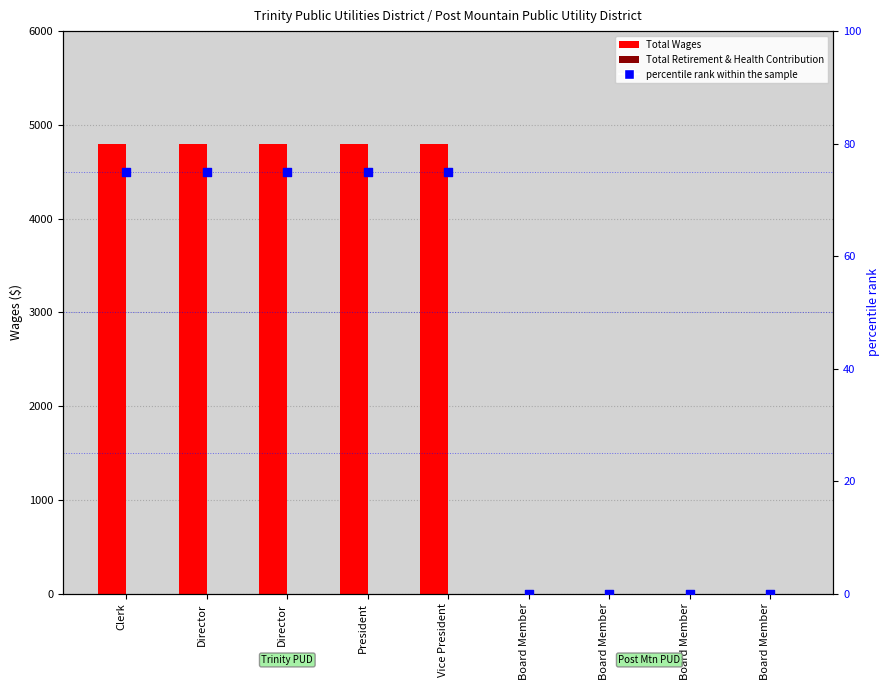

What are all the series names shown in the legend?

Total Wages, Total Retirement & Health Contribution, percentile rank within the sample